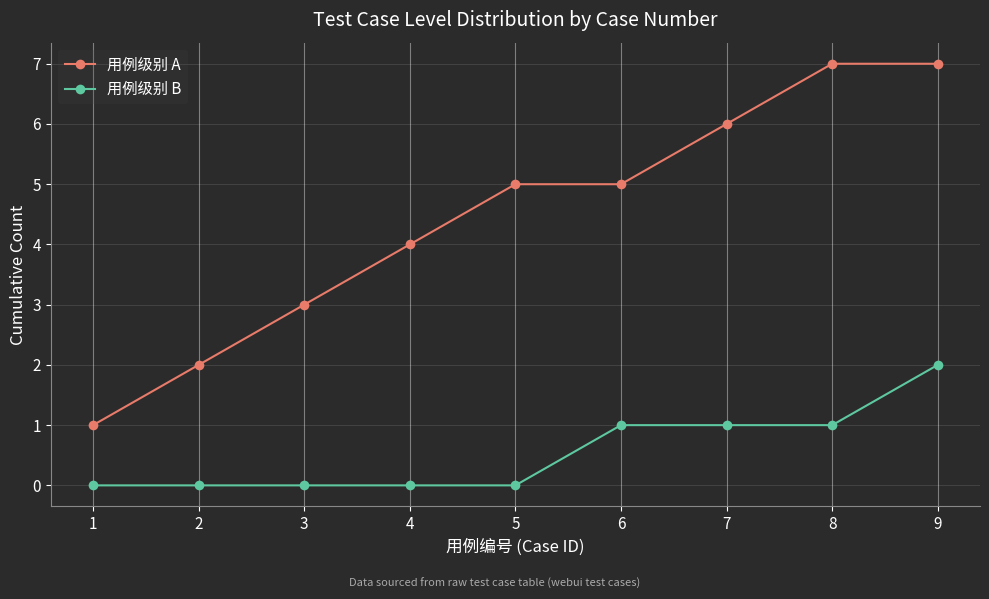

Which series has the widest spread of values?

用例级别 A